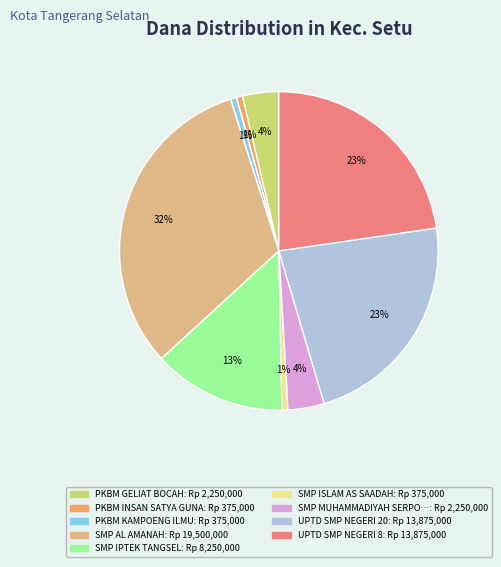

Is there a majority slice in this chart?

No